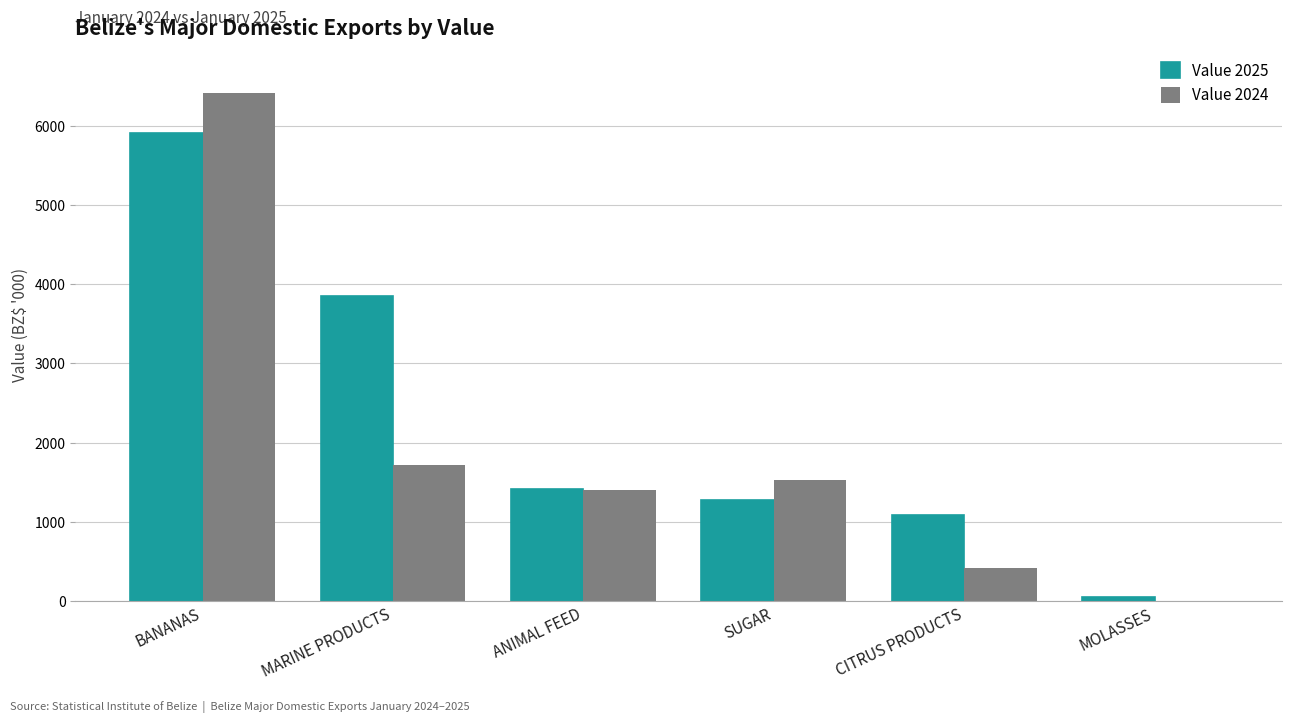

How many groups of bars are there?

6